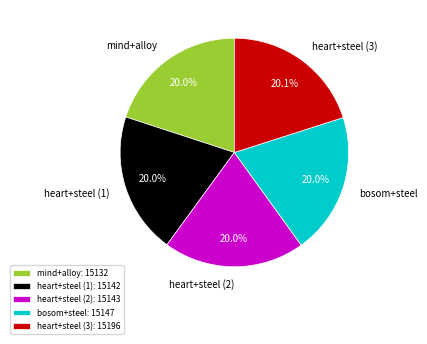

Is mind+alloy: 15132 the majority of the pie?

No